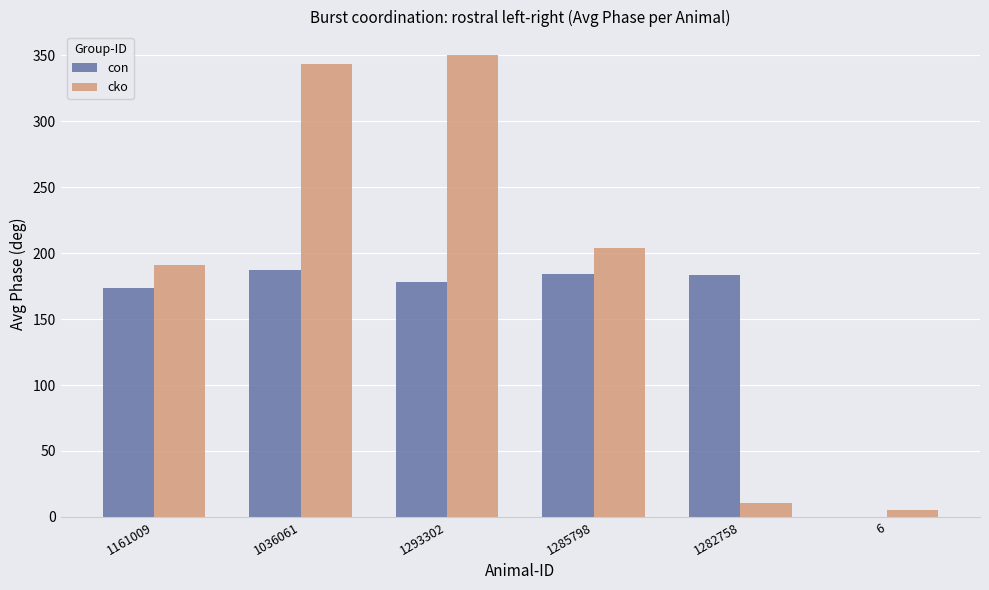

What is the greatest value displayed?

350.6